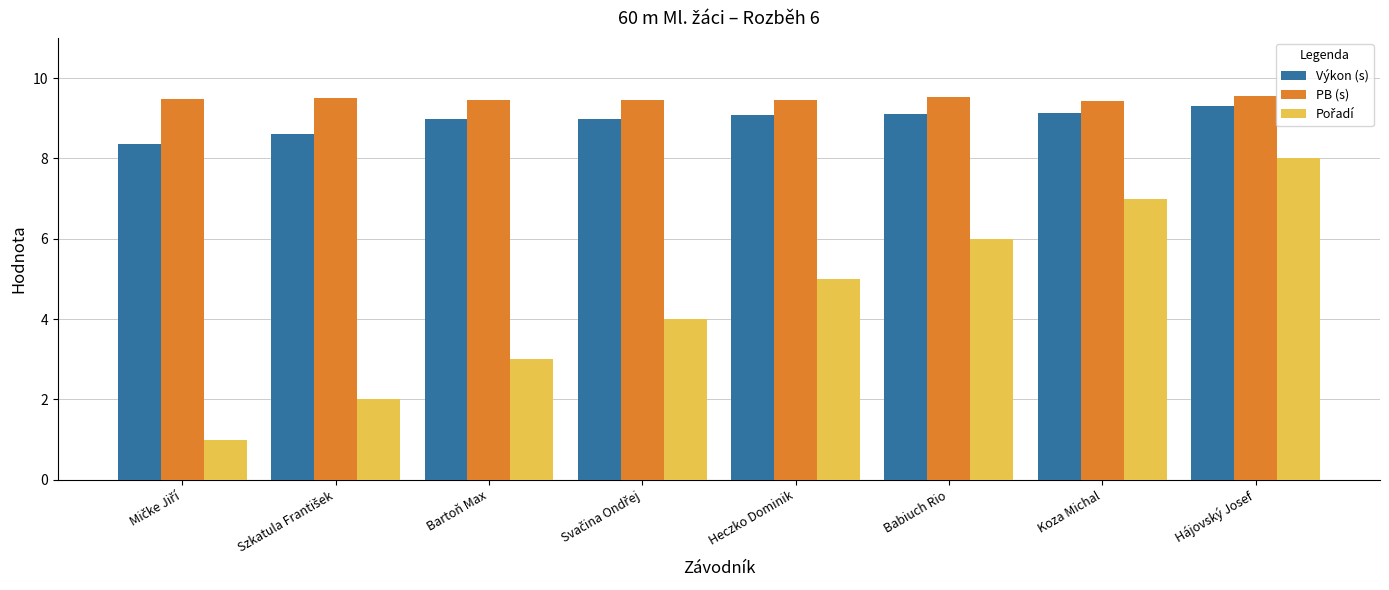

What is the smallest value displayed?

1.0